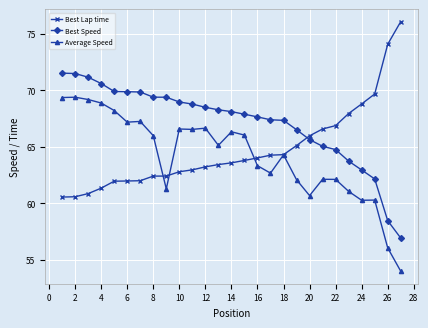

What is the minimum value shown in the chart?

54.0